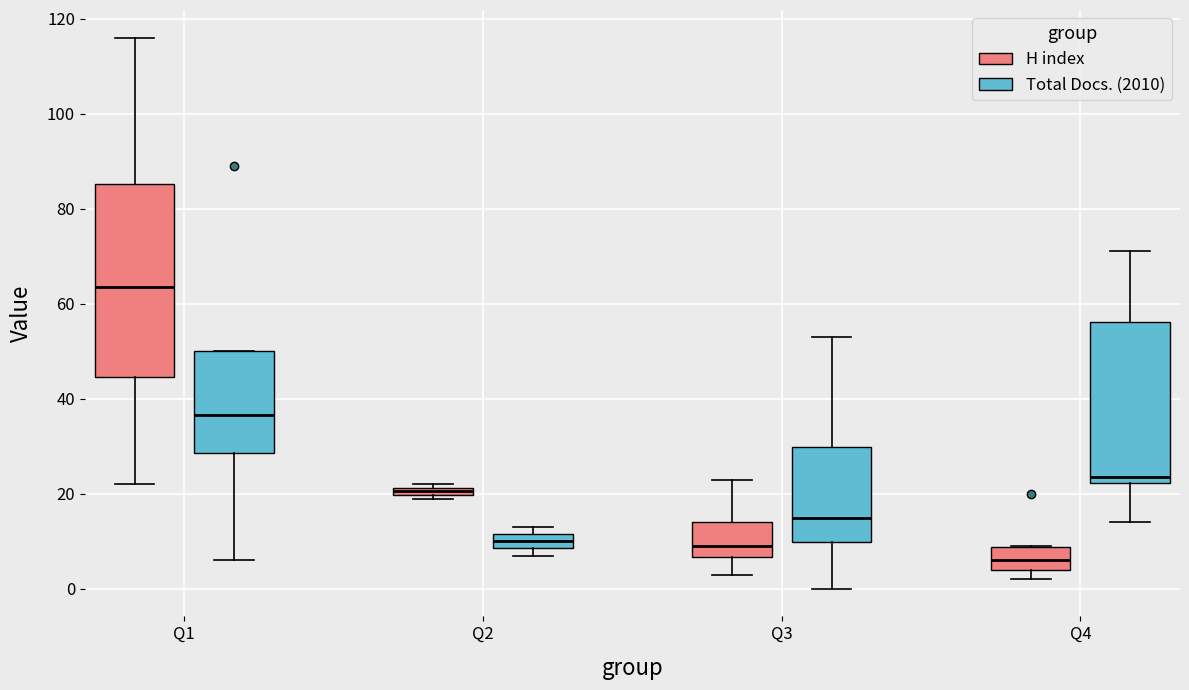

Comparing the boxes themselves (not the whiskers), which one is the tallest?

Q1 (H index)